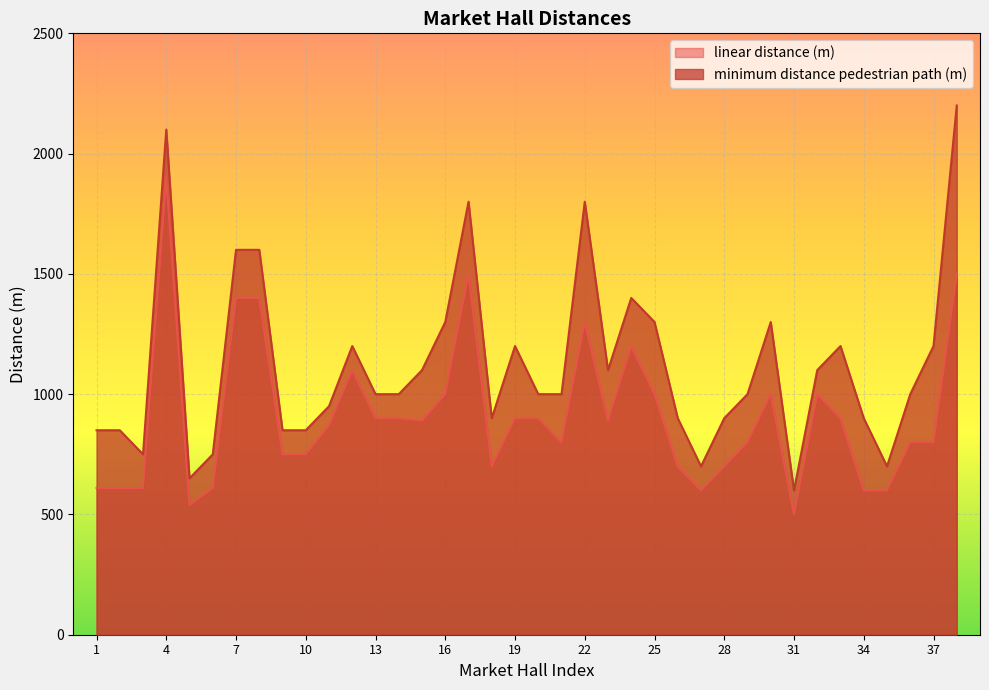

How many distinct data groups are displayed?

2